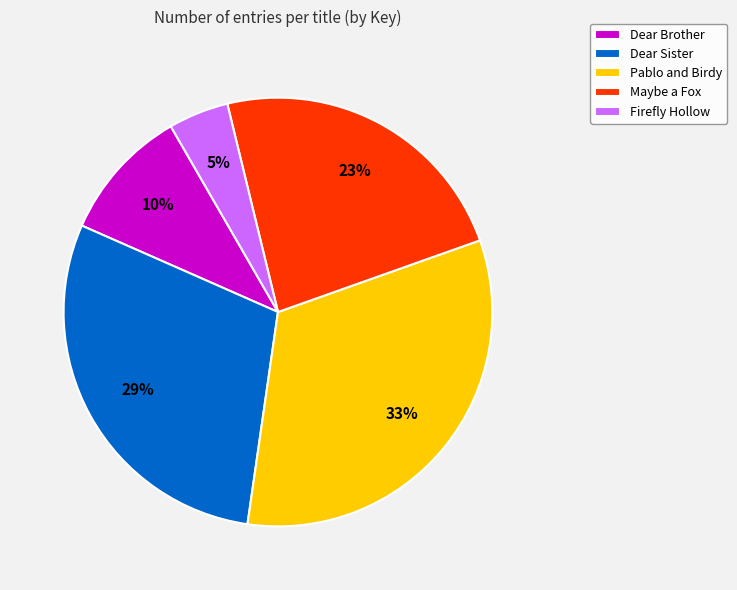

To the nearest percent, what portion does Dear Brother represent?

10%